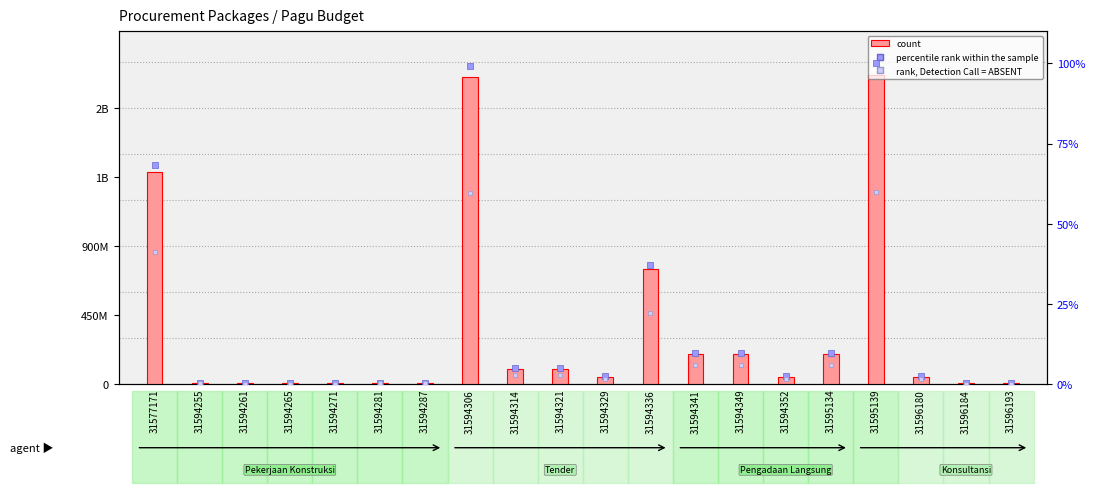

Which series contains the highest Y value?

count